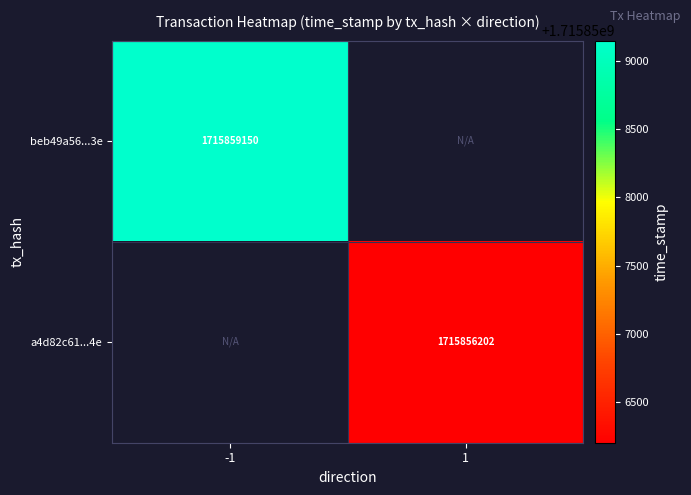

How many series are shown in this chart?

2